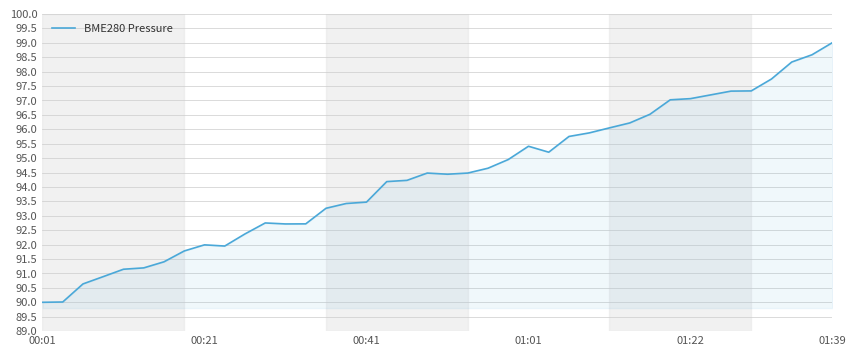

What is the maximum value shown in the chart?

99.0